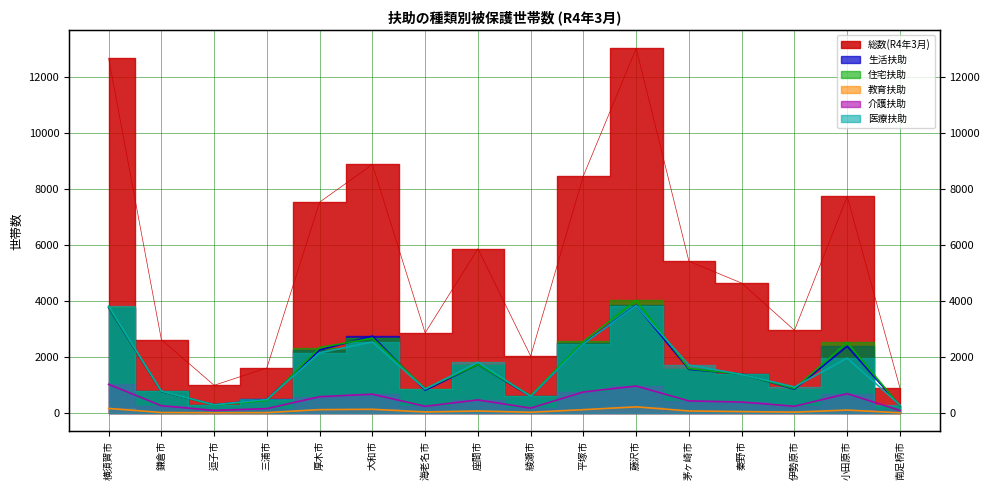

How many lines are shown in the chart?

6